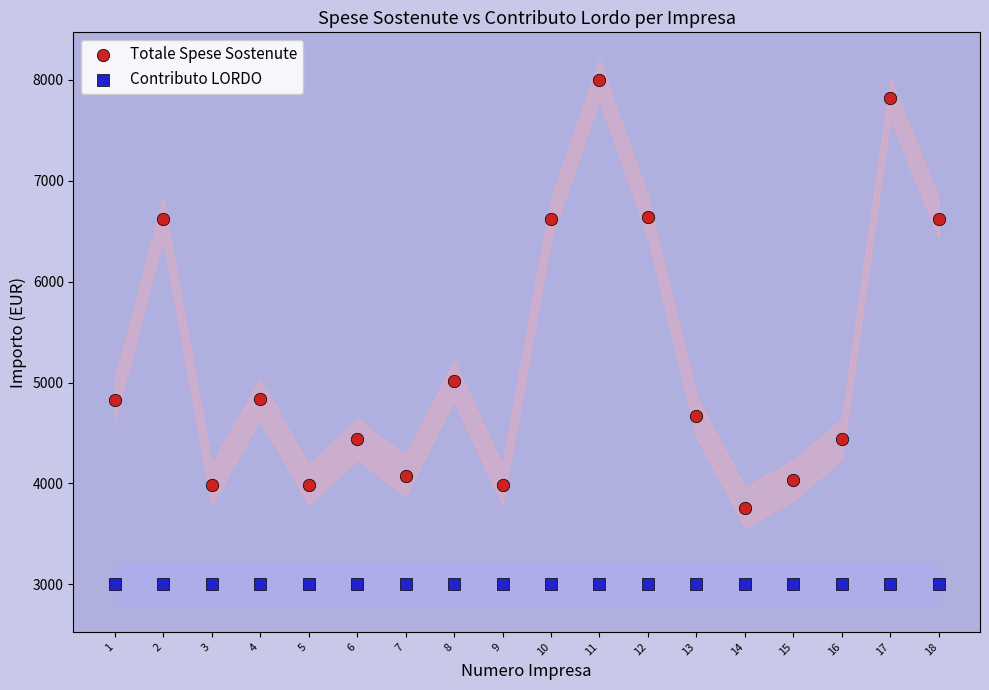

Which series contains the lowest Y value?

Contributo LORDO